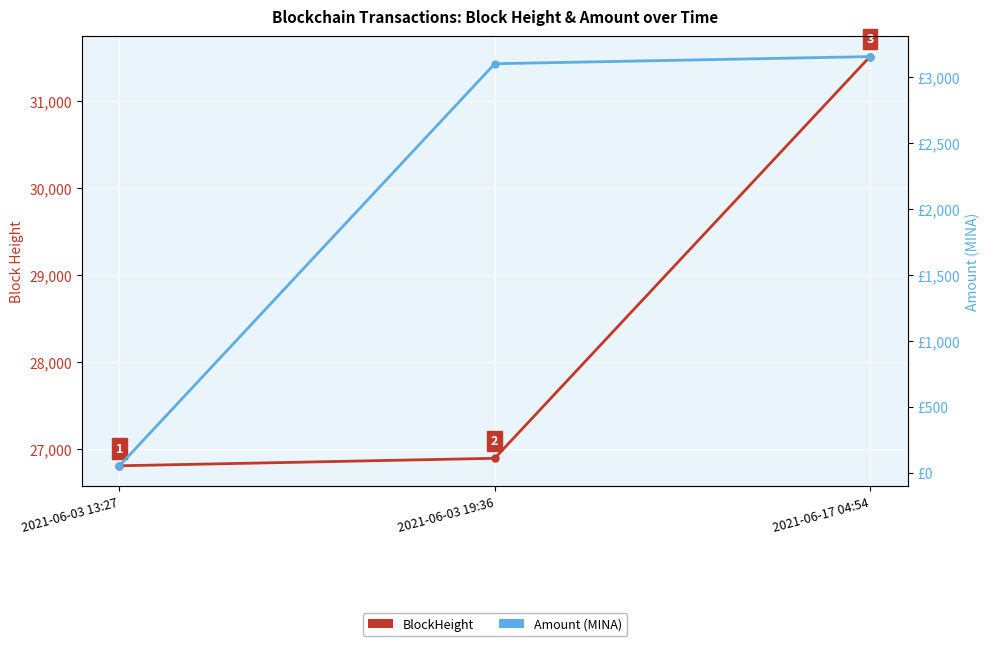

What is the average value of the BlockHeight series?

28403.3